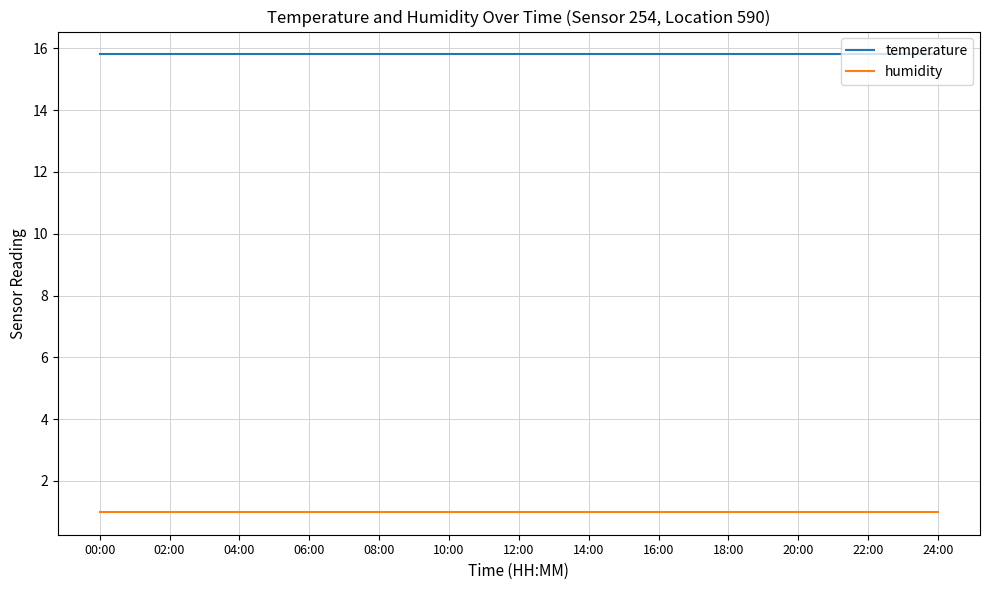

How many lines are shown in the chart?

2